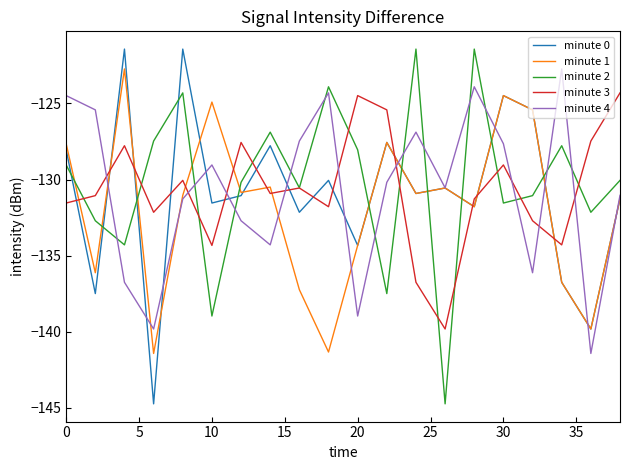

What is the minimum value for minute 1?

-141.4